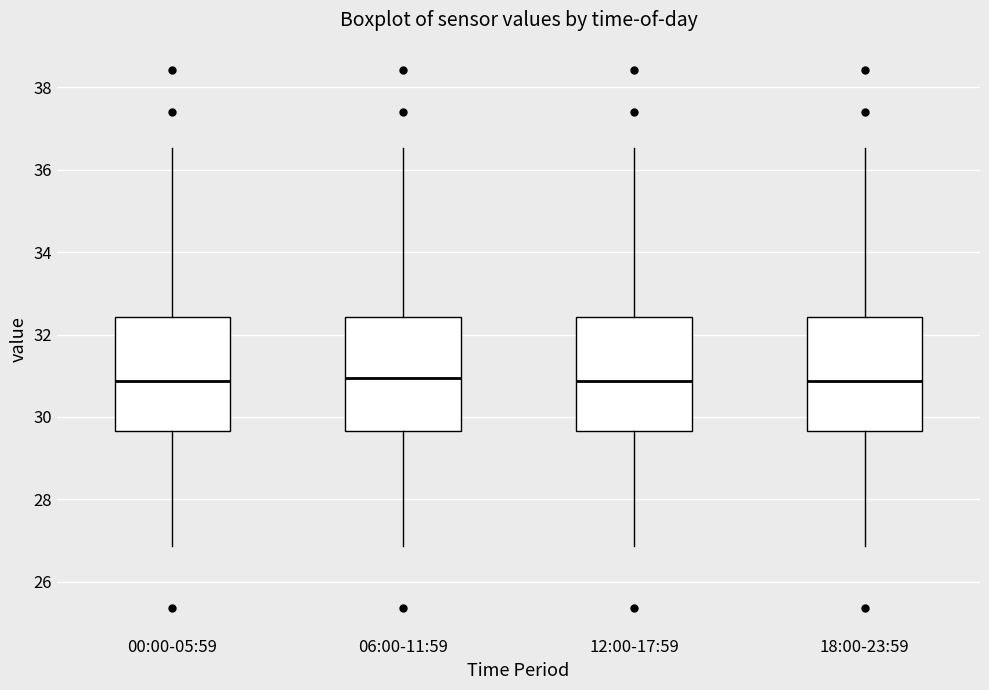

Reading left to right, transcribe this box plot: for each box, give where its median line is, the range the box spans, and where its two whiskers end, as read against the y-axis. The values are not printed on the chart, so give them approximately, as read against the axis.

00:00-05:59: median 30.8, box 29.6 to 32.4, whiskers 26.8 to 36.6
06:00-11:59: median 31.0, box 29.6 to 32.4, whiskers 26.8 to 36.6
12:00-17:59: median 30.8, box 29.6 to 32.4, whiskers 26.8 to 36.6
18:00-23:59: median 30.8, box 29.6 to 32.4, whiskers 26.8 to 36.6